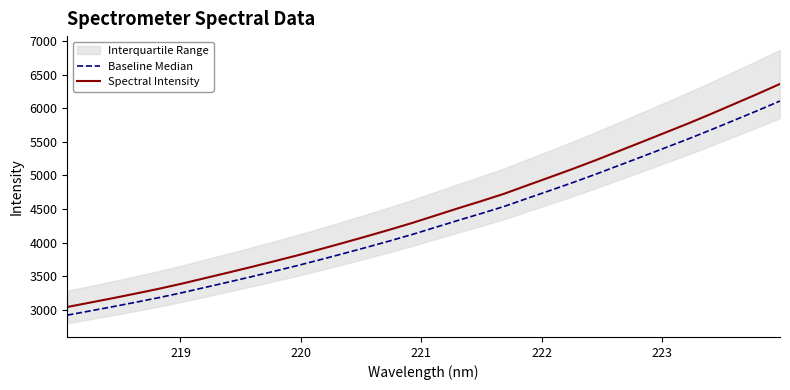

How many data points in Spectral Intensity are less than 4401?

16